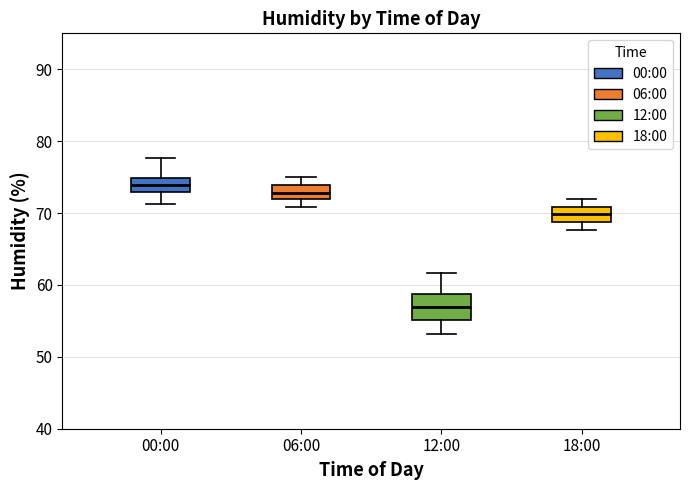

Which box is the tallest, from its lower edge to its upper edge?

12:00